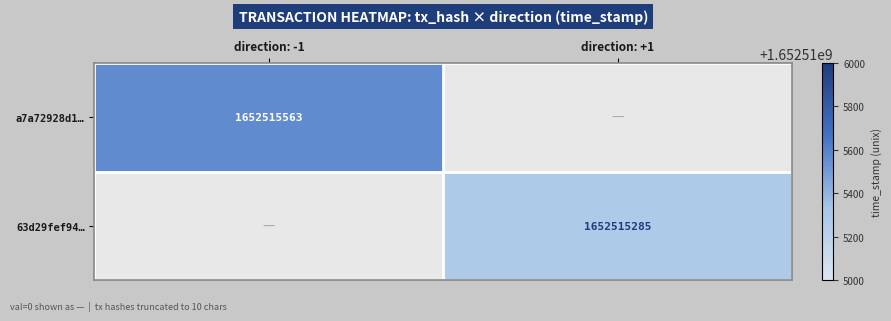

Is it true that 63d29fef94… equals 1652515285 at direction: +1?

True